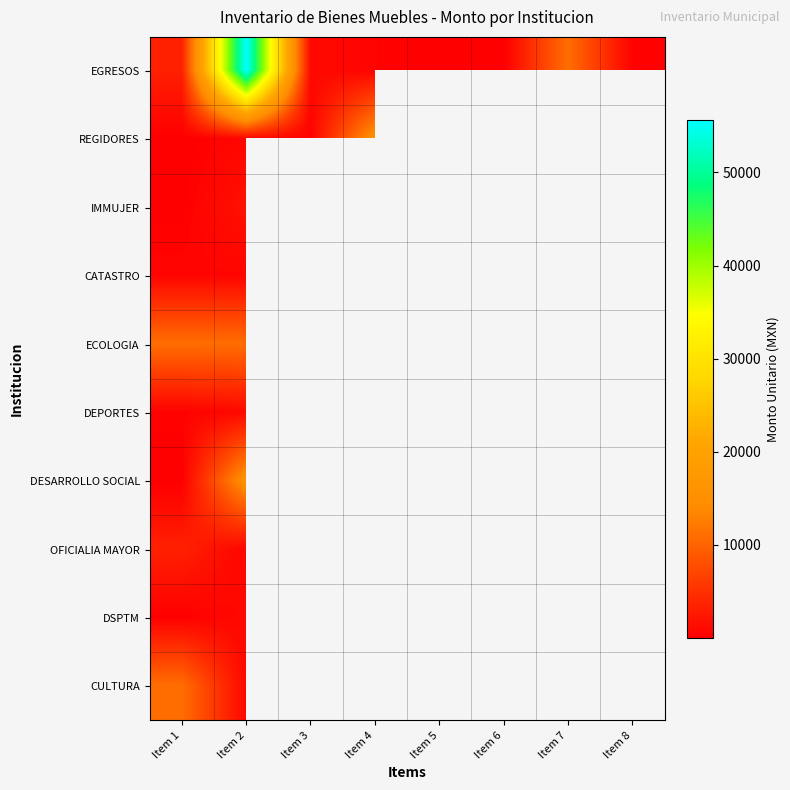

Which series has the largest total across all categories?

EGRESOS